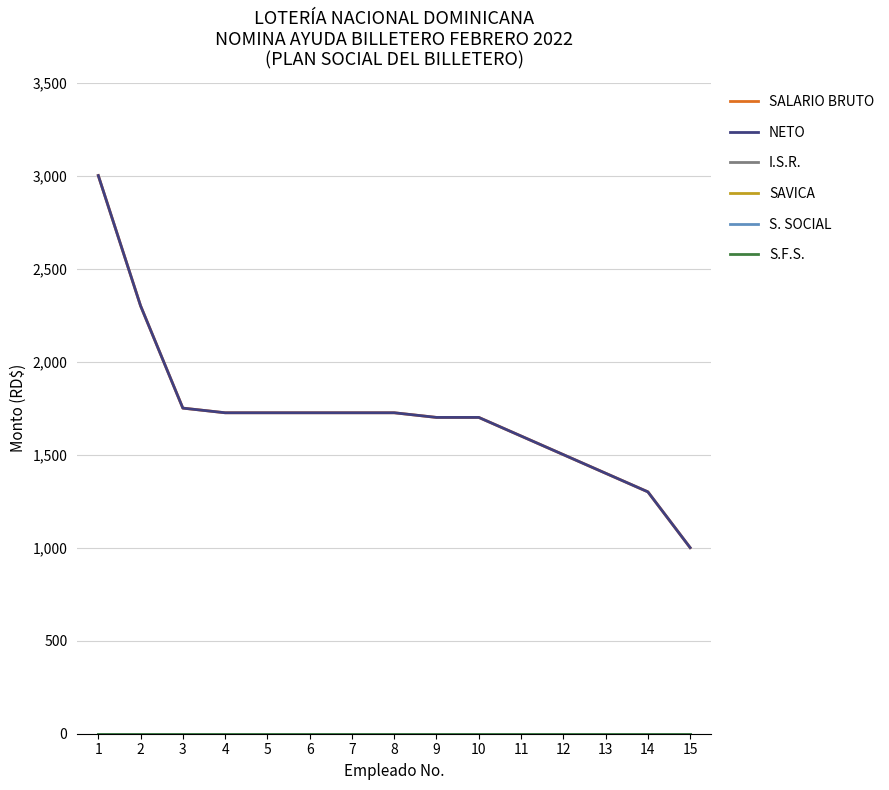

Does the chart display data point markers on the line(s)?

No